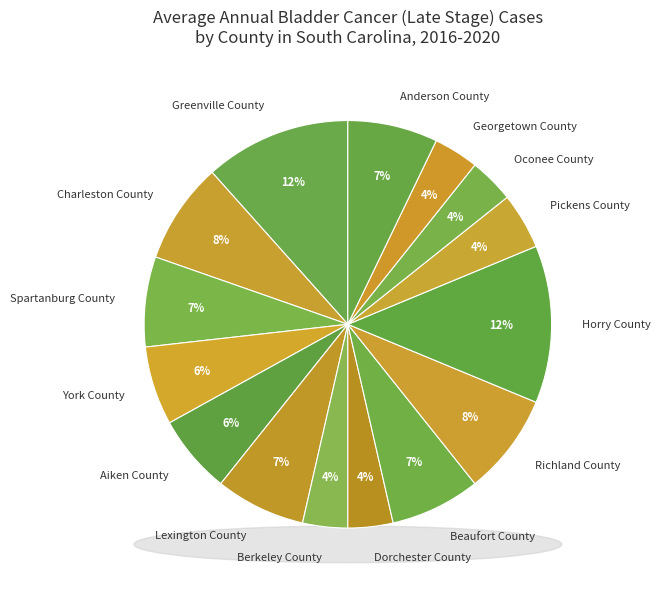

Is York County the majority of the pie?

No